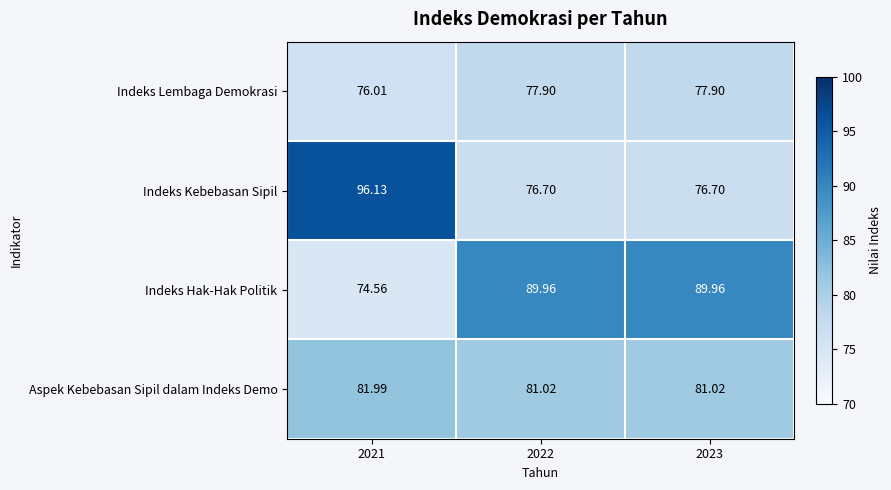

At which category is the sum across all series the highest?

2021